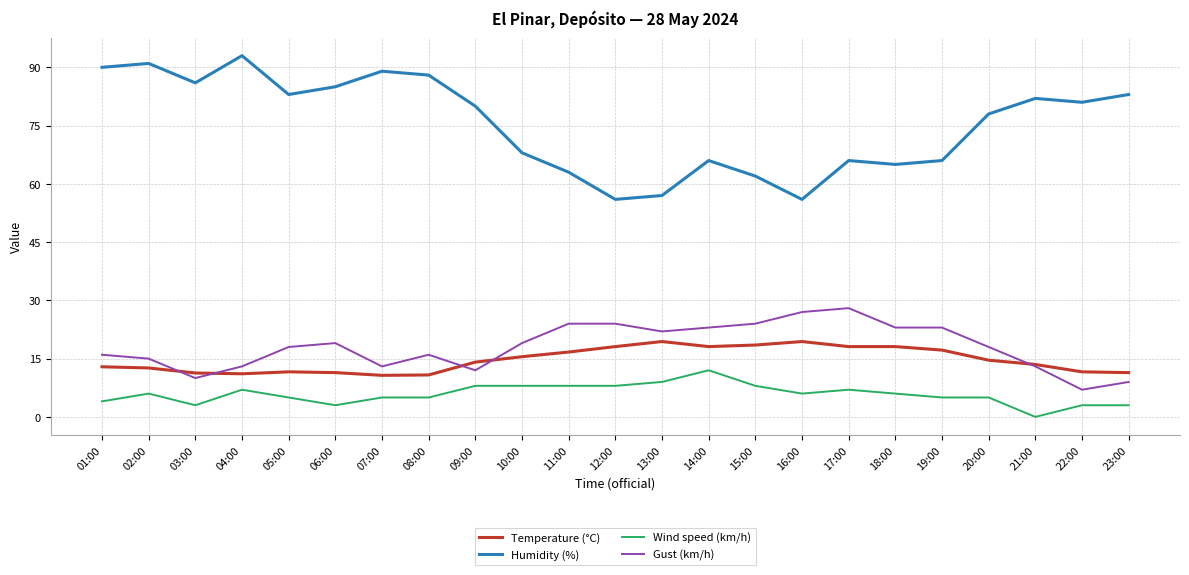

Which series has the largest range (max minus min)?

Humidity (%)